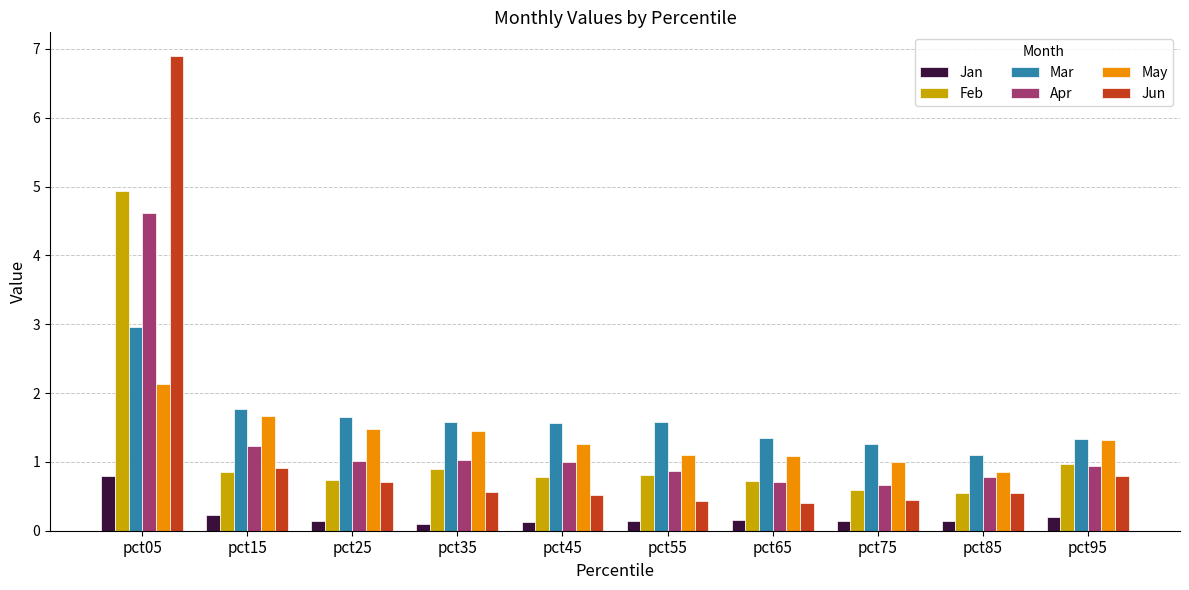

Is the value of Jun at pct05 greater than the value of Apr at pct55?

Yes